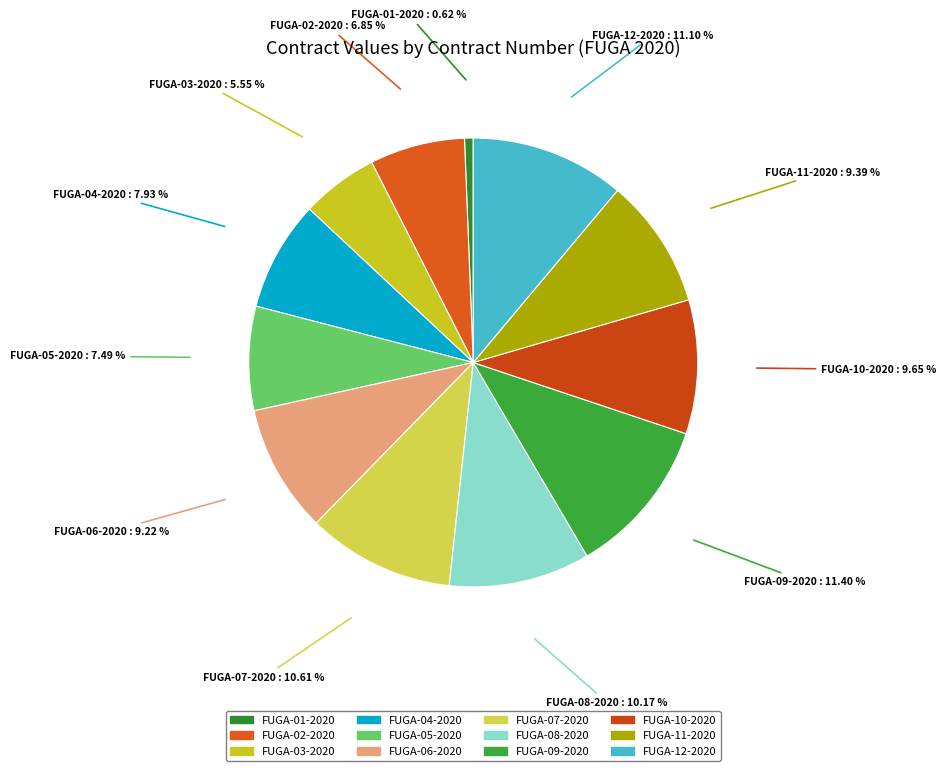

Is there any slice that represents more than half of the pie?

No